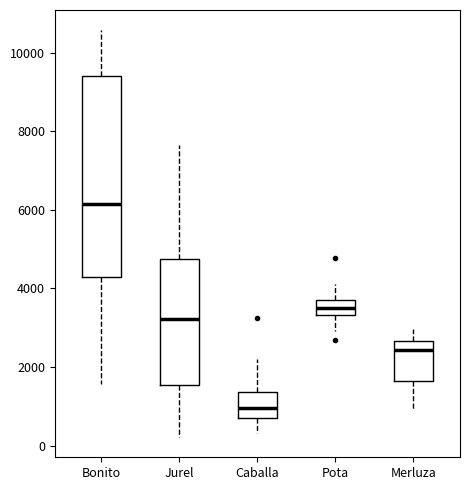

Comparing the boxes themselves (not the whiskers), which one is the tallest?

Bonito